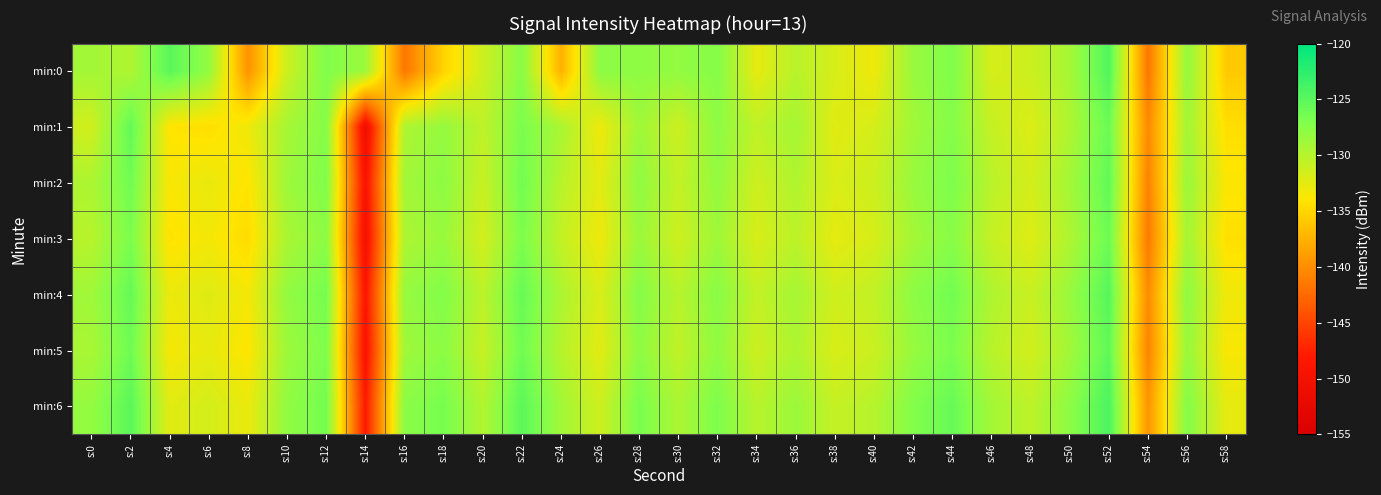

Reading left to right, what are all the values shown in this chart?

min:0: s:0=-128.9	s:2=-129.7	s:4=-125.0	s:6=-128.1	s:8=-139.7	s:10=-131.2	s:12=-127.1	s:14=-128.6	s:16=-141.6	s:18=-135.2	s:20=-131.2	s:22=-127.5	s:24=-137.6	s:26=-127.7	s:28=-127.9	s:30=-128.1	s:32=-127.4	s:34=-132.7	s:36=-130.1	s:38=-131.8	s:40=-133.1	s:42=-128.4	s:44=-127.0	s:46=-131.8	s:48=-131.2	s:50=-129.1	s:52=-124.5	s:54=-141.6	s:56=-128.1	s:58=-135.9
min:1: s:0=-131.5	s:2=-125.4	s:4=-134.0	s:6=-134.5	s:8=-133.1	s:10=-129.1	s:12=-127.4	s:14=-150.7	s:16=-129.6	s:18=-128.2	s:20=-130.5	s:22=-126.8	s:24=-129.3	s:26=-133.1	s:28=-128.7	s:30=-131.2	s:32=-127.8	s:34=-130.5	s:36=-129.1	s:38=-132.4	s:40=-131.7	s:42=-128.9	s:44=-127.3	s:46=-130.8	s:48=-132.1	s:50=-129.6	s:52=-125.9	s:54=-140.3	s:56=-129.0	s:58=-134.5
min:2: s:0=-129.5	s:2=-126.2	s:4=-133.7	s:6=-132.8	s:8=-134.1	s:10=-128.7	s:12=-127.1	s:14=-149.2	s:16=-128.9	s:18=-127.8	s:20=-131.0	s:22=-126.3	s:24=-130.1	s:26=-132.5	s:28=-127.9	s:30=-130.7	s:32=-128.1	s:34=-131.3	s:36=-129.7	s:38=-132.0	s:40=-131.2	s:42=-128.4	s:44=-126.9	s:46=-130.2	s:48=-131.6	s:50=-129.0	s:52=-125.4	s:54=-140.8	s:56=-128.5	s:58=-133.8
min:3: s:0=-130.1	s:2=-126.8	s:4=-134.2	s:6=-133.4	s:8=-134.7	s:10=-129.3	s:12=-127.7	s:14=-149.8	s:16=-129.5	s:18=-128.4	s:20=-131.6	s:22=-126.9	s:24=-130.7	s:26=-133.1	s:28=-128.5	s:30=-131.3	s:32=-128.7	s:34=-131.9	s:36=-130.3	s:38=-132.6	s:40=-131.8	s:42=-129.0	s:44=-127.5	s:46=-130.8	s:48=-132.2	s:50=-129.6	s:52=-126.0	s:54=-141.4	s:56=-129.1	s:58=-134.4
min:4: s:0=-128.8	s:2=-125.6	s:4=-133.0	s:6=-132.2	s:8=-133.5	s:10=-128.1	s:12=-126.5	s:14=-148.6	s:16=-128.3	s:18=-127.2	s:20=-130.4	s:22=-125.7	s:24=-129.5	s:26=-131.9	s:28=-127.3	s:30=-130.1	s:32=-127.5	s:34=-130.7	s:36=-129.1	s:38=-131.4	s:40=-130.6	s:42=-127.8	s:44=-126.3	s:46=-129.6	s:48=-131.0	s:50=-128.4	s:52=-124.8	s:54=-140.2	s:56=-127.9	s:58=-133.2
min:5: s:0=-129.3	s:2=-126.1	s:4=-133.5	s:6=-132.7	s:8=-134.0	s:10=-128.6	s:12=-127.0	s:14=-149.1	s:16=-128.8	s:18=-127.7	s:20=-130.9	s:22=-126.2	s:24=-130.0	s:26=-132.4	s:28=-127.8	s:30=-130.6	s:32=-128.0	s:34=-131.2	s:36=-129.6	s:38=-131.9	s:40=-131.1	s:42=-128.3	s:44=-126.8	s:46=-130.1	s:48=-131.5	s:50=-128.9	s:52=-125.3	s:54=-140.7	s:56=-128.4	s:58=-133.7
min:6: s:0=-128.2	s:2=-125.0	s:4=-132.4	s:6=-131.6	s:8=-132.9	s:10=-128.0	s:12=-126.4	s:14=-148.0	s:16=-127.7	s:18=-126.6	s:20=-129.8	s:22=-125.1	s:24=-128.9	s:26=-131.3	s:28=-126.7	s:30=-129.5	s:32=-126.9	s:34=-130.1	s:36=-128.5	s:38=-130.8	s:40=-130.0	s:42=-127.2	s:44=-125.7	s:46=-129.0	s:48=-130.4	s:50=-127.8	s:52=-124.2	s:54=-139.6	s:56=-127.3	s:58=-132.6